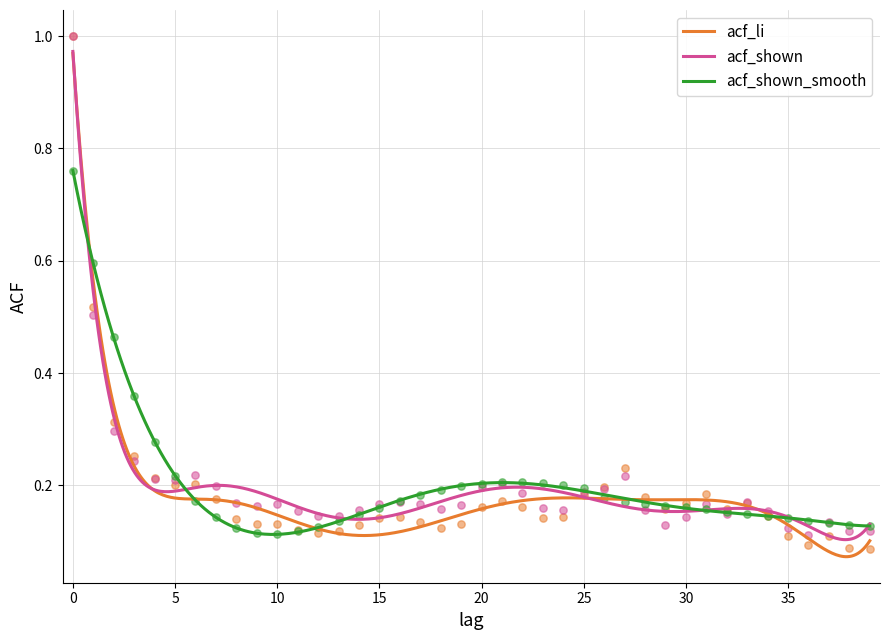

Which series has the largest Y range (max minus min)?

acf_li